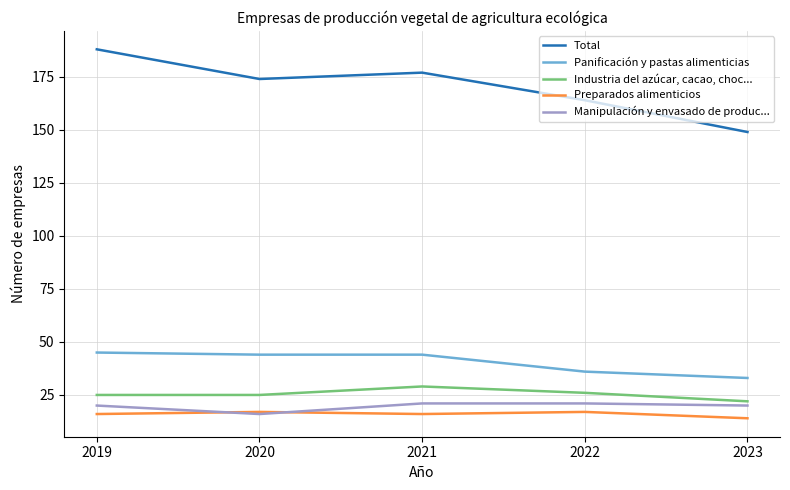

Reading left to right, what are all the values shown in this chart?

Total: 188	174	177	164	149
Panificación y pastas alimenticias: 45	44	44	36	33
Industria del azúcar, cacao, choc...: 25	25	29	26	22
Preparados alimenticios: 16	17	16	17	14
Manipulación y envasado de produc...: 20	16	21	21	20